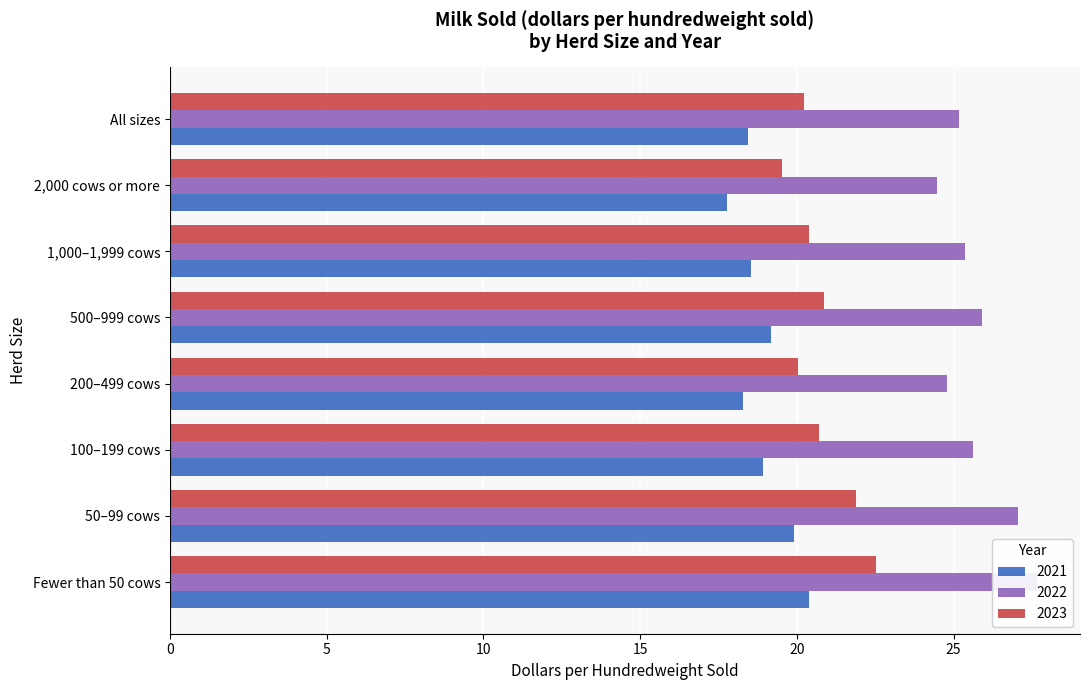

What are all the series names shown in the legend?

2021, 2022, 2023